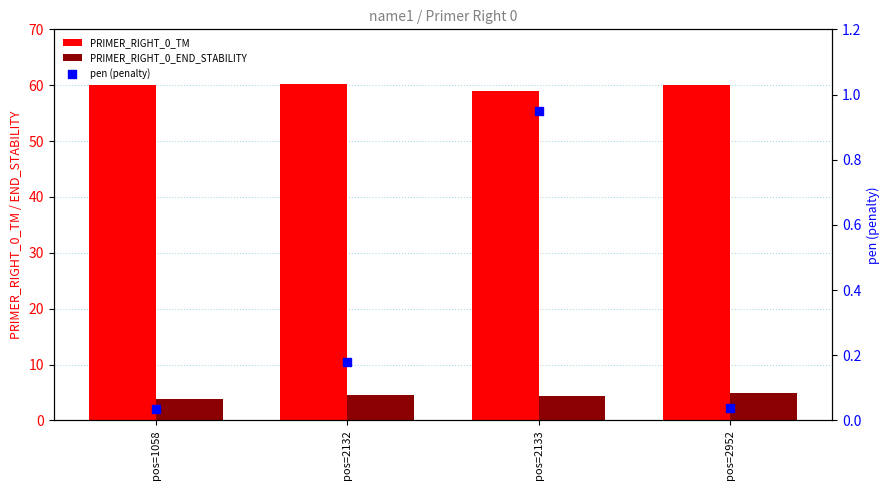

Is the value of PRIMER_RIGHT_0_END_STABILITY at pos=1058 greater than the value of PRIMER_RIGHT_0_TM at pos=1058?

No